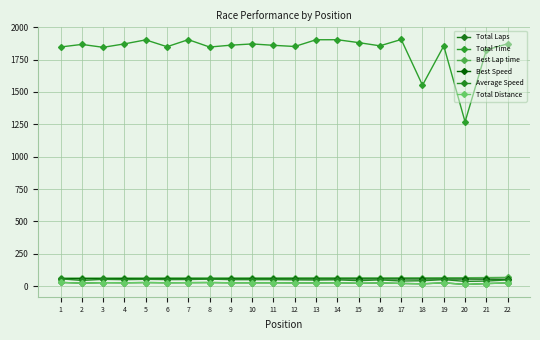

Reading right to left, what are all the values shown in this chart?

Total Laps: 25.0	20.0	13.0	26.0	18.0	21.0	25.0	22.0	26.0	25.0	25.0	26.0	26.0	26.0	28.0	27.0	26.0	28.0	26.0	27.0	23.0	29.0
Total Time: 1872.3	1824.6	1269.2	1856.0	1552.1	1905.4	1856.5	1881.3	1903.6	1903.4	1851.3	1860.4	1871.1	1861.5	1847.1	1904.1	1849.6	1902.4	1871.5	1844.9	1867.4	1847.5
Best Lap time: 67.9	66.2	65.2	65.0	64.7	64.6	64.4	64.4	64.3	64.3	64.1	63.8	63.8	63.7	63.6	63.6	63.5	63.1	63.0	62.9	62.9	62.4
Best Speed: 53.1	54.4	55.2	55.4	55.7	55.7	55.9	55.9	56.0	56.0	56.1	56.4	56.4	56.6	56.6	56.6	56.7	57.1	57.1	57.2	57.2	57.7
Average Speed: 48.1	39.5	36.9	50.4	41.7	39.7	48.5	42.1	49.2	47.3	48.6	50.3	50.0	50.3	54.6	51.0	50.6	53.0	50.0	52.7	44.3	56.5
Total Distance: 25.0	20.0	13.0	26.0	18.0	21.0	25.0	22.0	26.0	25.0	25.0	26.0	26.0	26.0	28.0	27.0	26.0	28.0	26.0	27.0	23.0	29.0